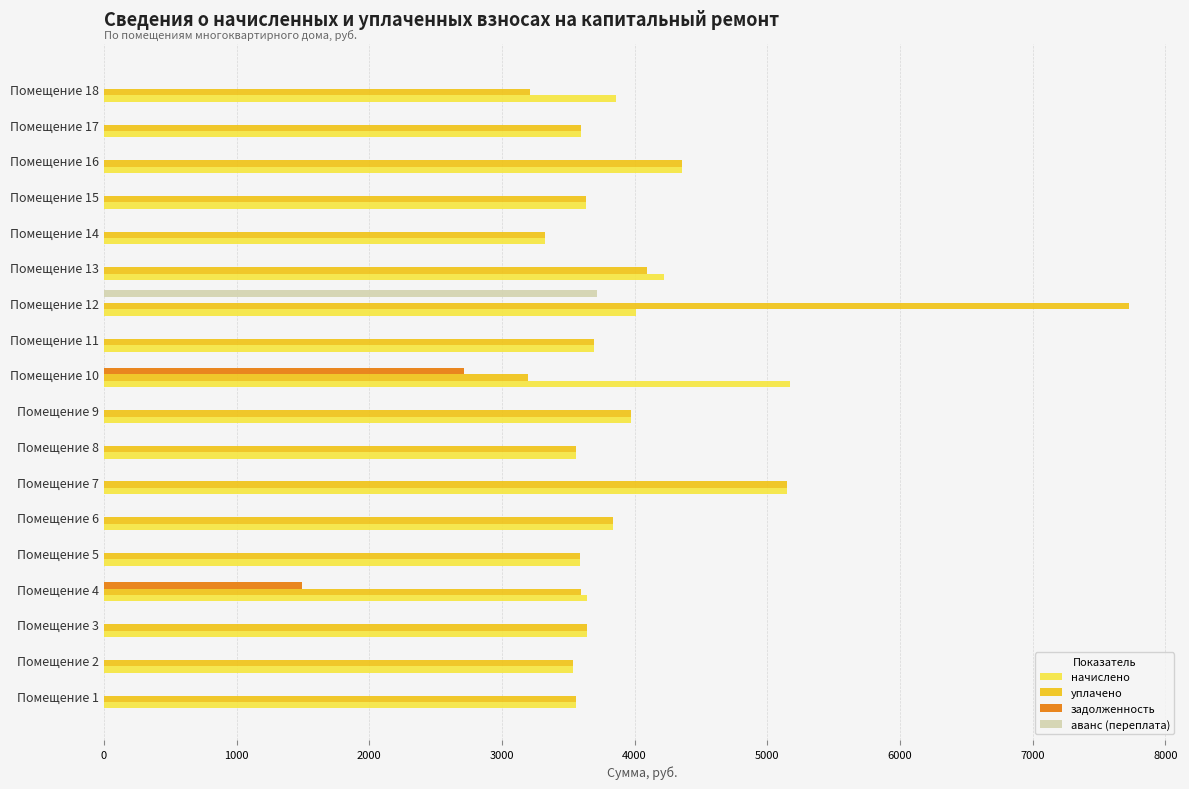

Which series has the largest range (max minus min)?

уплачено